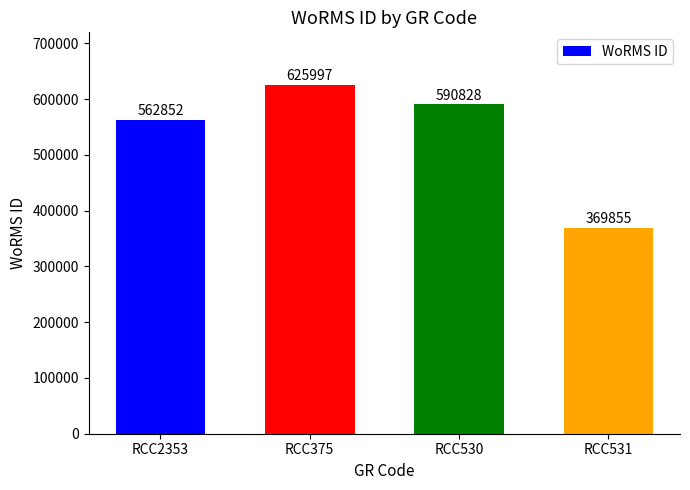

What is the label of the 1st bar from the left?

RCC2353